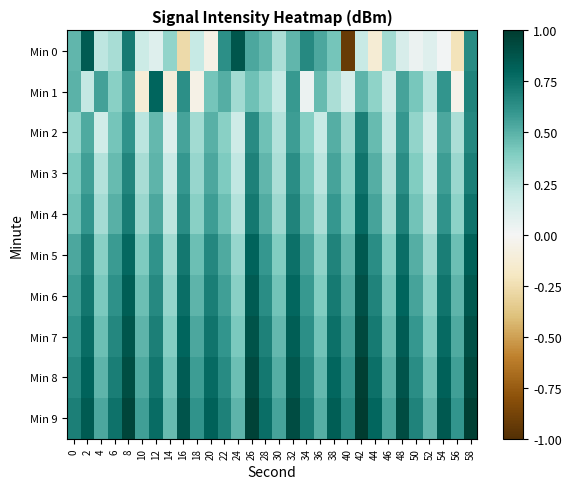

Count the number of categories in the chart.

30